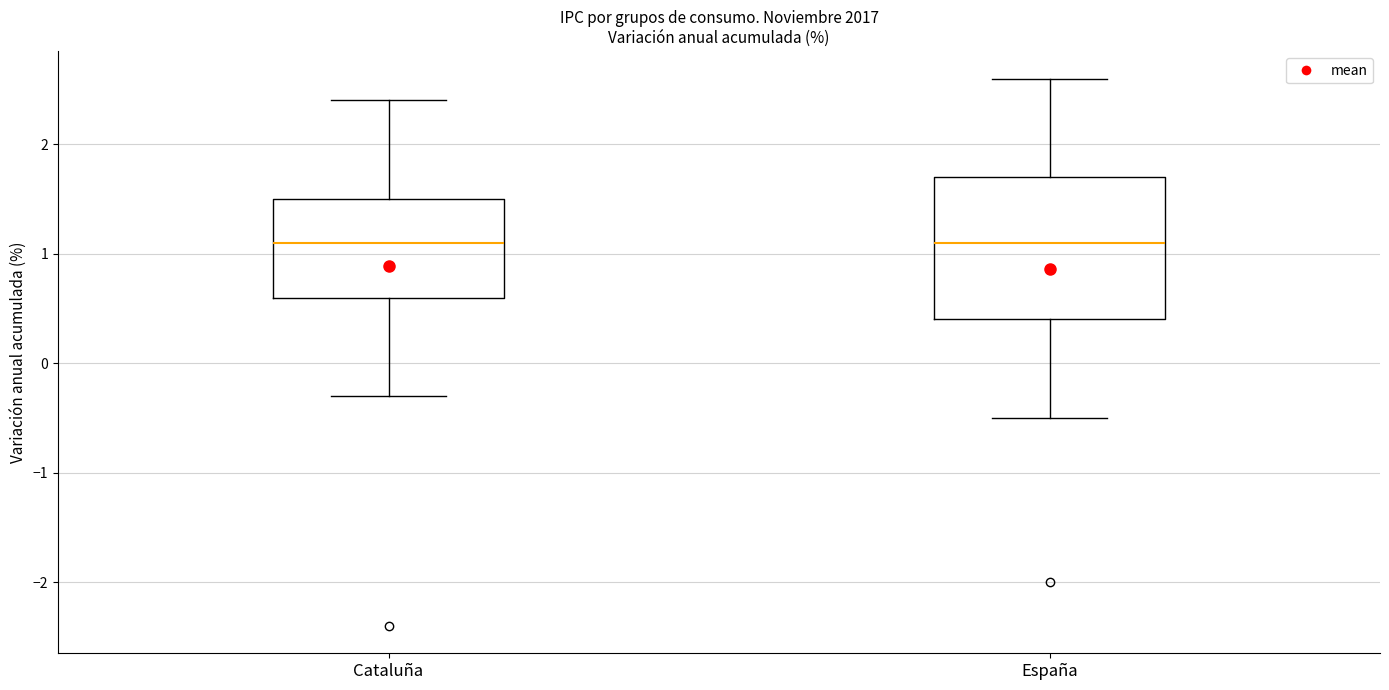

Reading left to right, read every box against the y-axis: the position of its median line, the range the box covers, and the ends of its whiskers. The values are not printed on the chart, so give them approximately, as read against the axis.

Cataluña: median 1.1, box 0.6 to 1.5, whiskers -0.3 to 2.4
España: median 1.1, box 0.4 to 1.7, whiskers -0.5 to 2.6